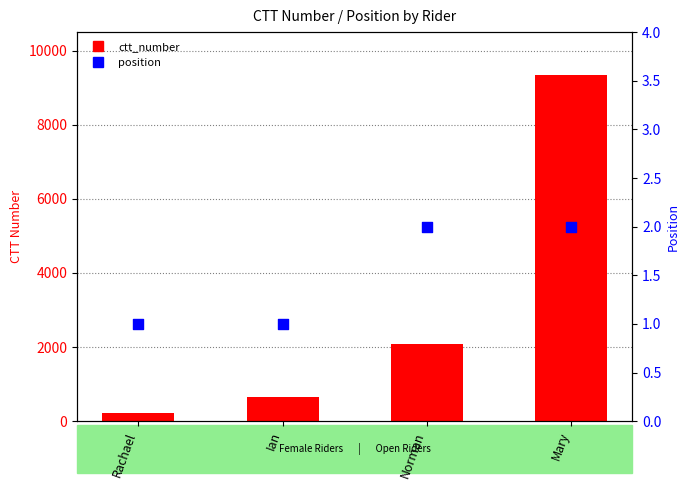

What are all the series names shown in the legend?

ctt_number, position